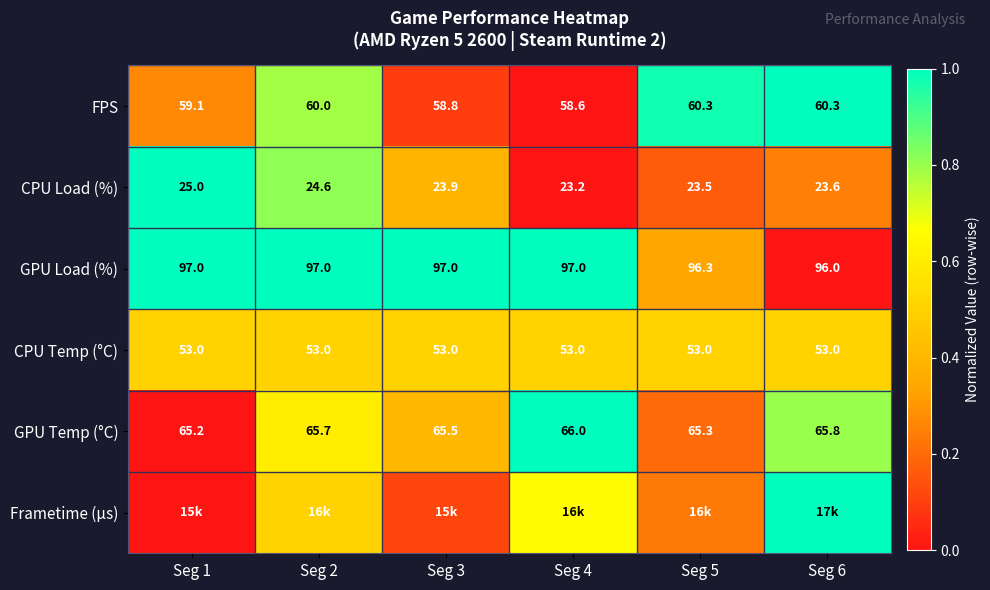

What is the spread (max minus min) of values at Seg 2?

0.5